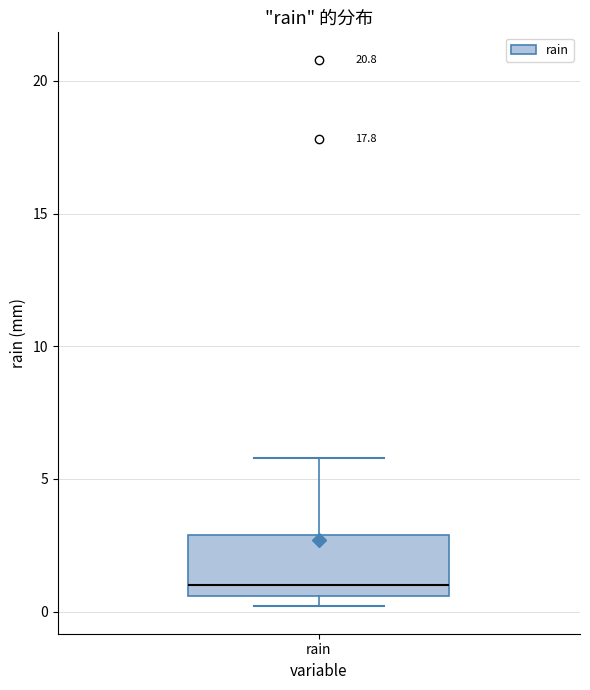

Read this box plot against the y-axis: the position of the median line, the range covered by the box, and the ends of both whiskers. The values are not printed on the chart, so give them approximately, as read against the axis.

median 1.0, box 0.5 to 3.0, whiskers 0.0 to 6.0